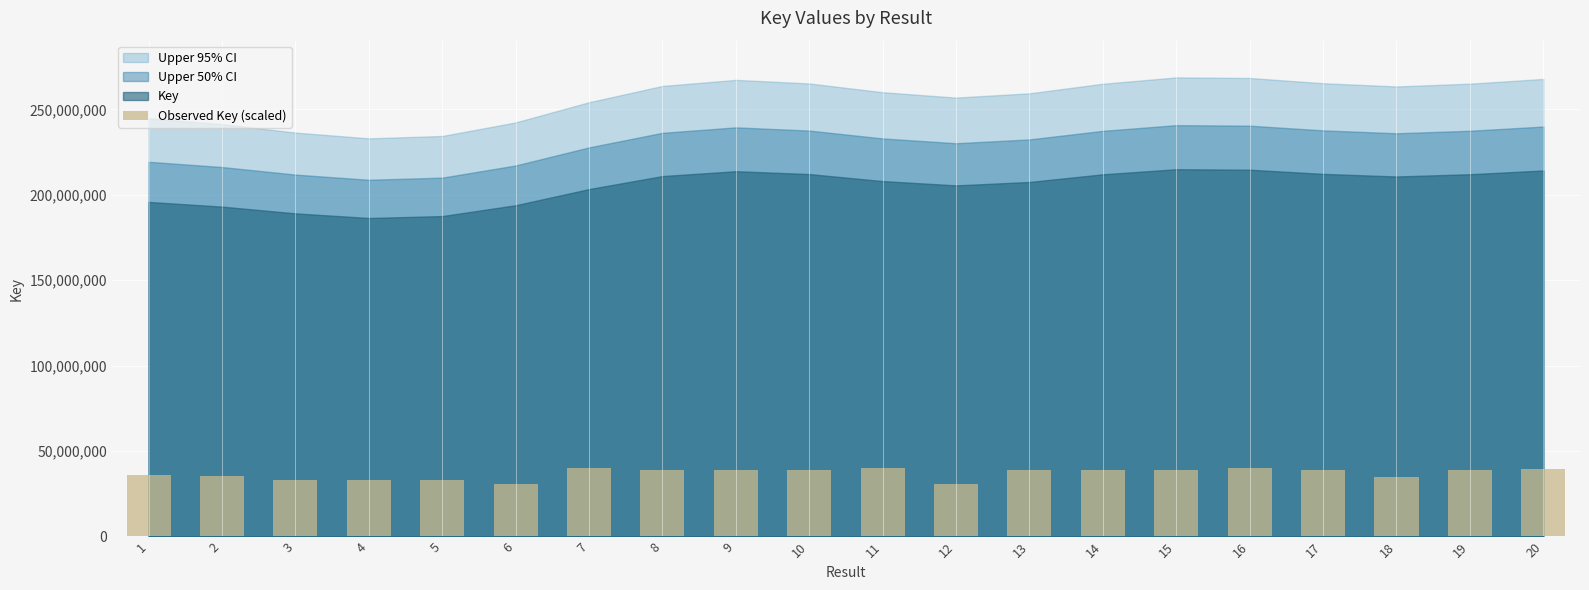

The value at 9 is 38888801.1. True or false?

True